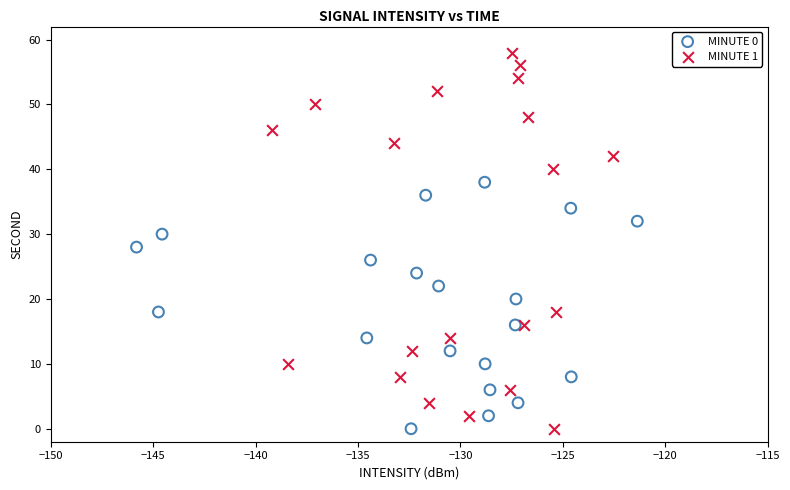

Which series contains the highest Y value?

MINUTE 1